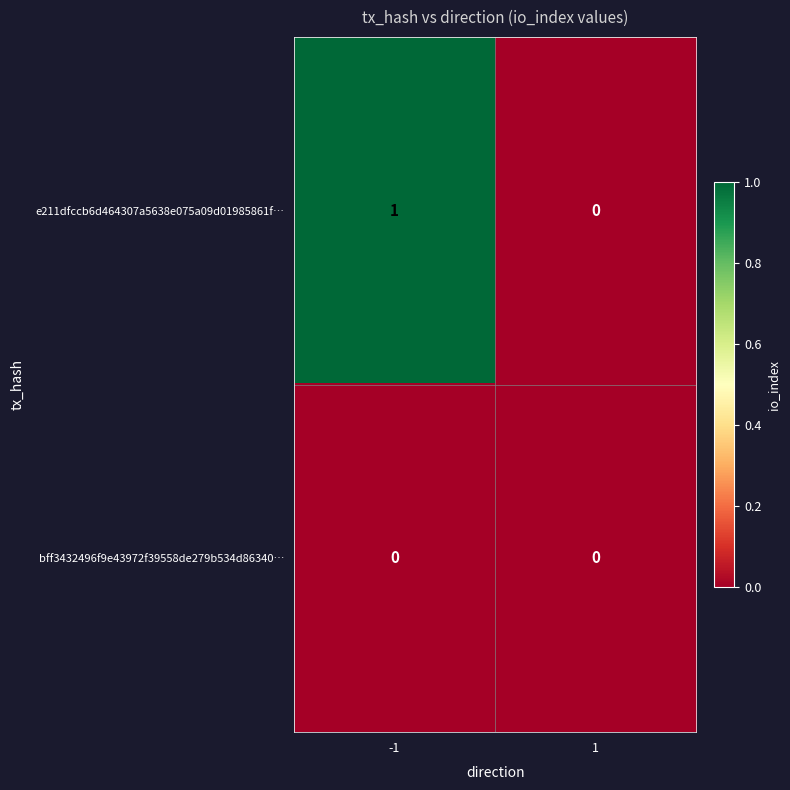

How many values in e211dfccb6d464307a5638e075a09d01985861f… are above zero?

1